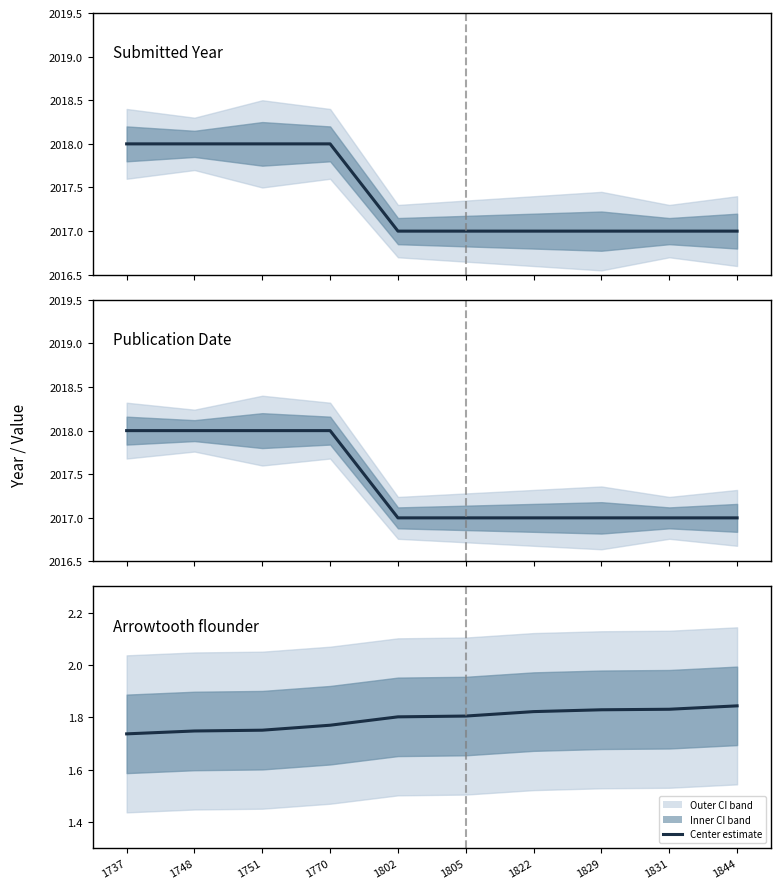

List the labels in order of Item ID (÷1000) value, largest first.

1844, 1831, 1829, 1822, 1805, 1802, 1770, 1751, 1748, 1737